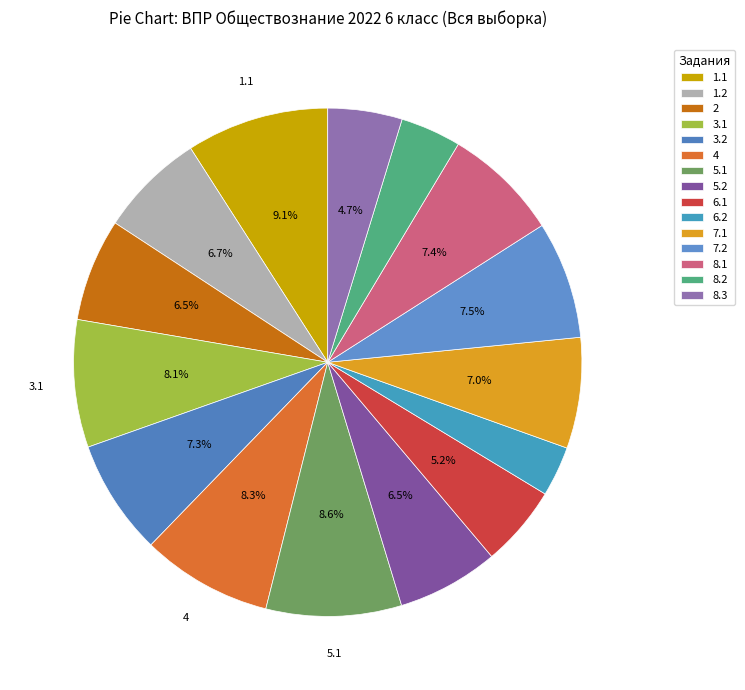

Between 3.2 and 1.2, which is larger?

3.2